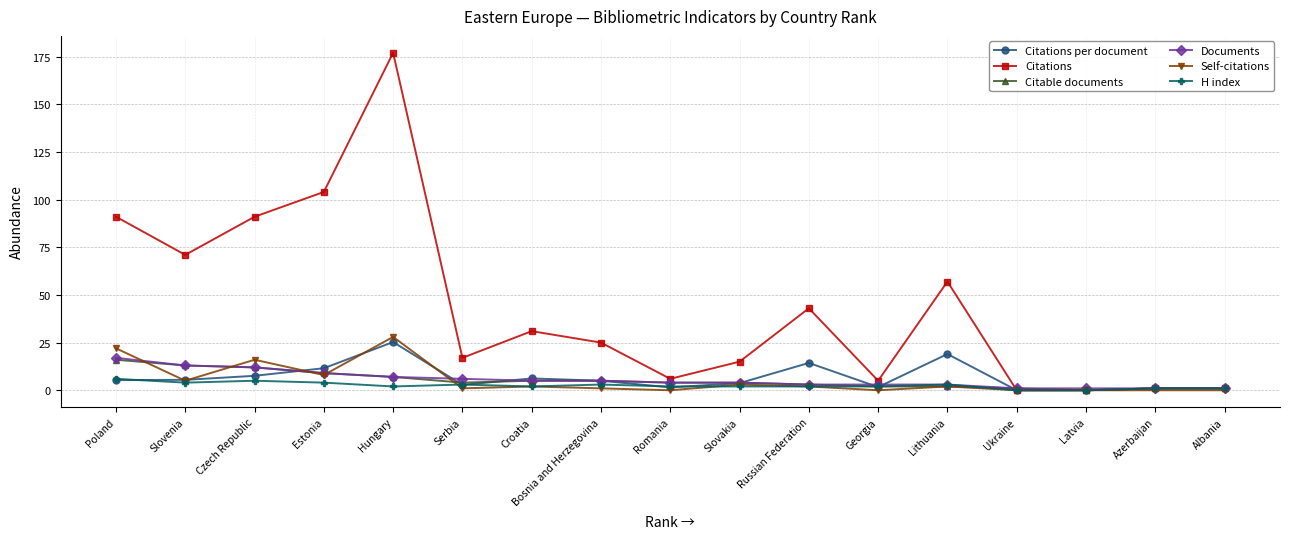

Which series changed the most between Czech Republic and Romania?

Citations